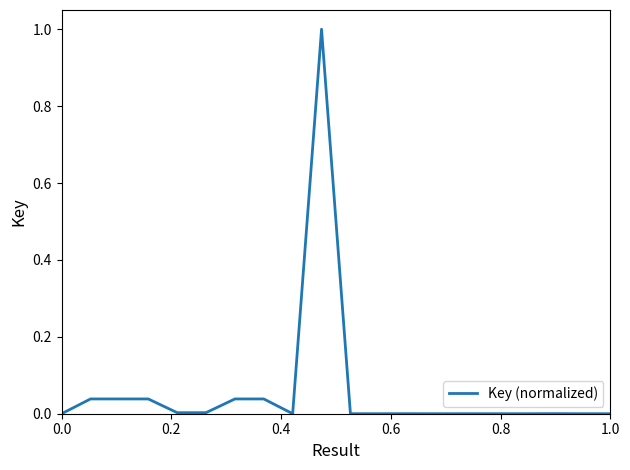

What is the difference between the maximum and minimum values?

1.0